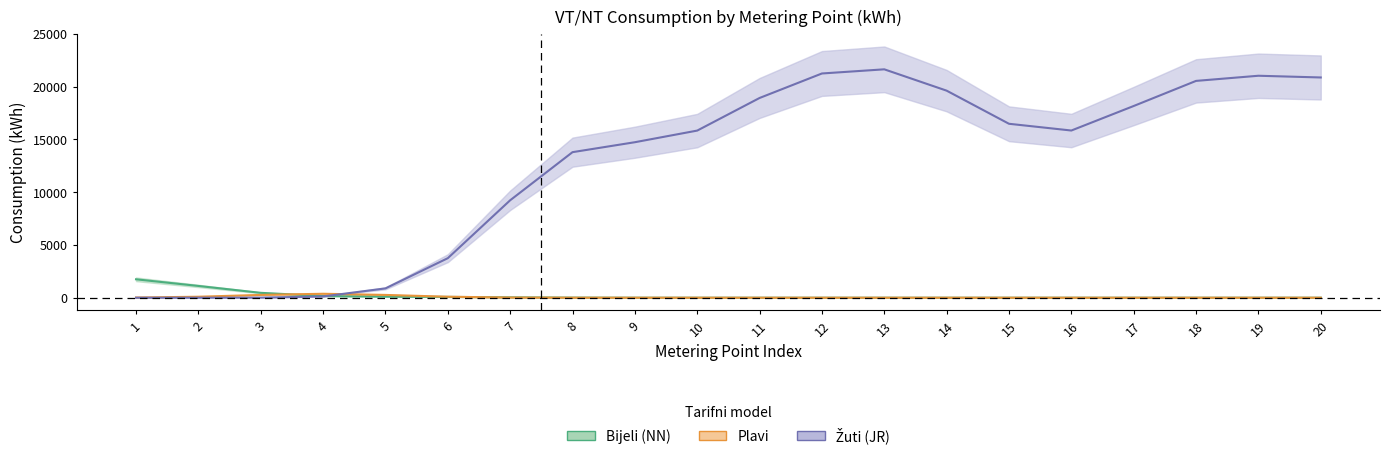

How many series are shown in this chart?

3